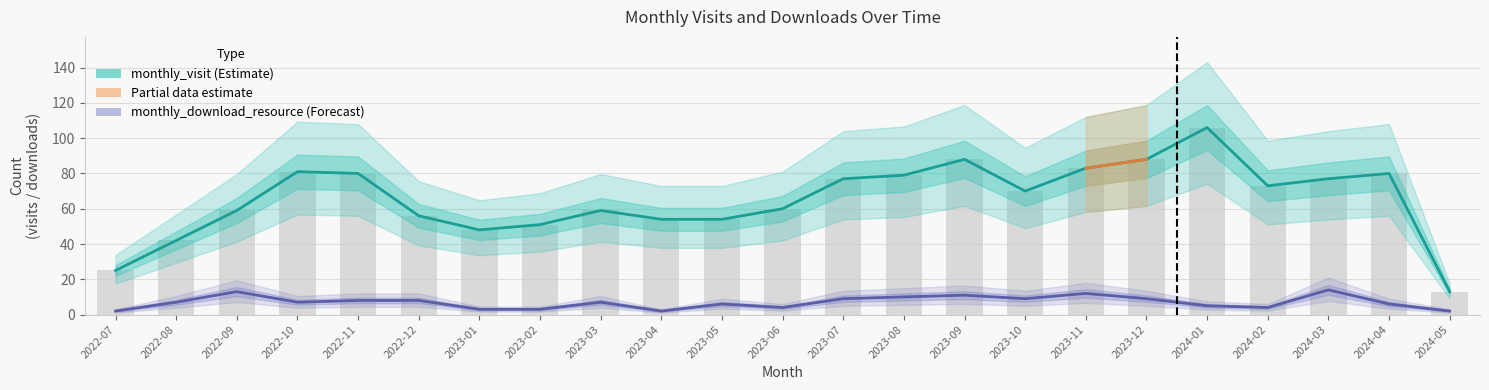

What is the highest value of the monthly_visit series?

106